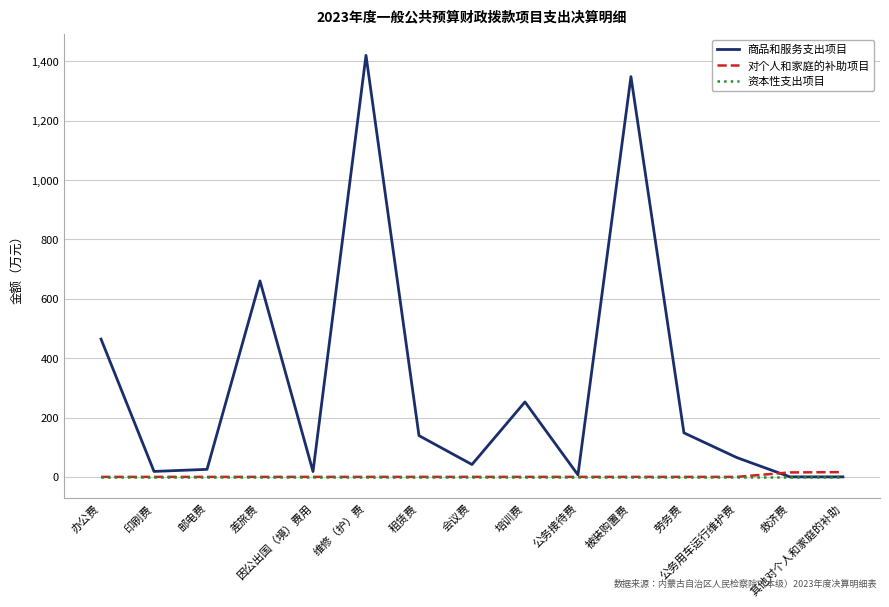

Which series has the largest total across all categories?

商品和服务支出项目